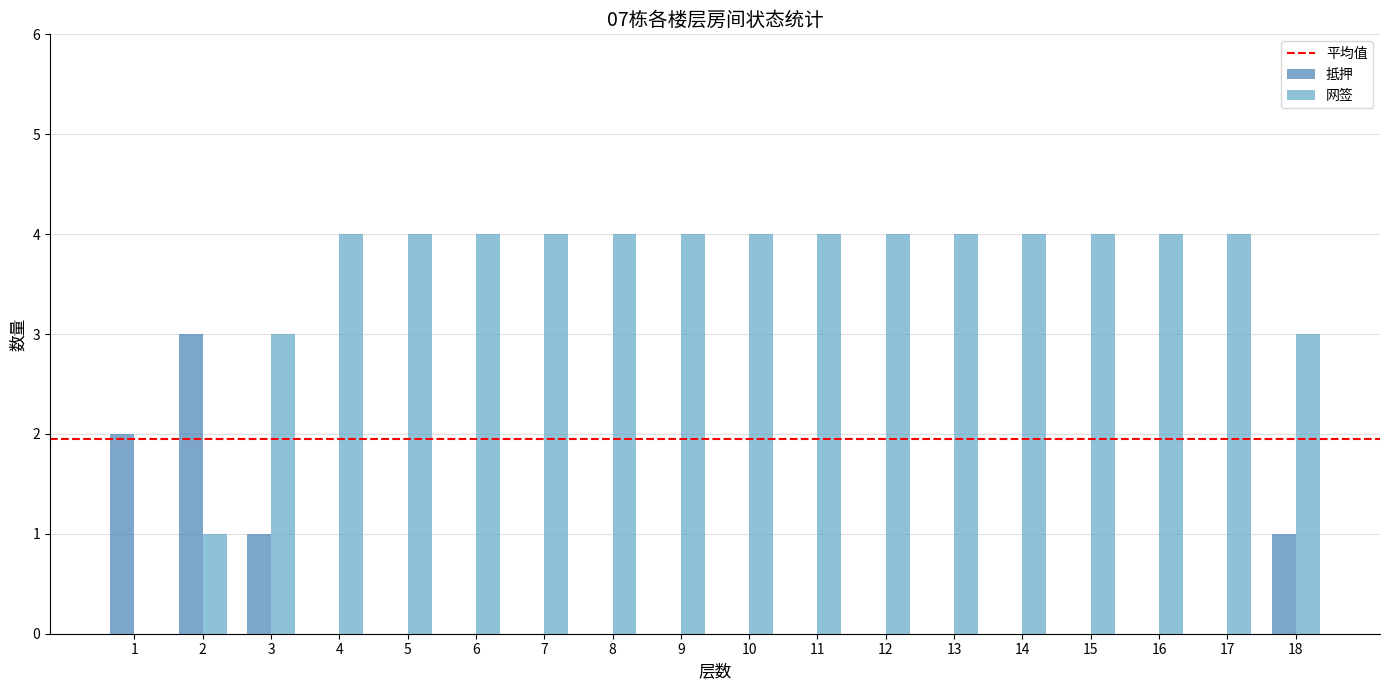

True or false: 网签 has a value of 4 at 9.

True